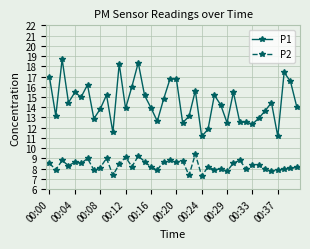

At how many categories does at least one series exceed 10?

40